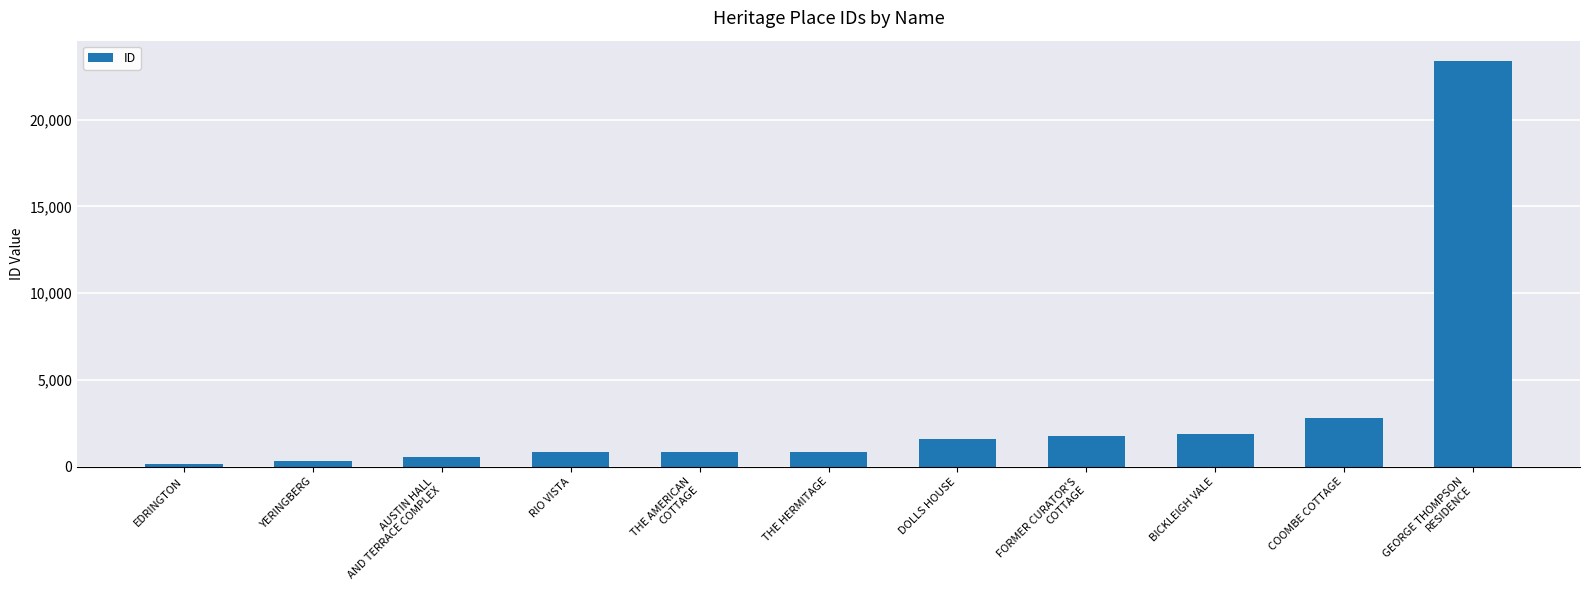

What is the greatest value displayed?

23388